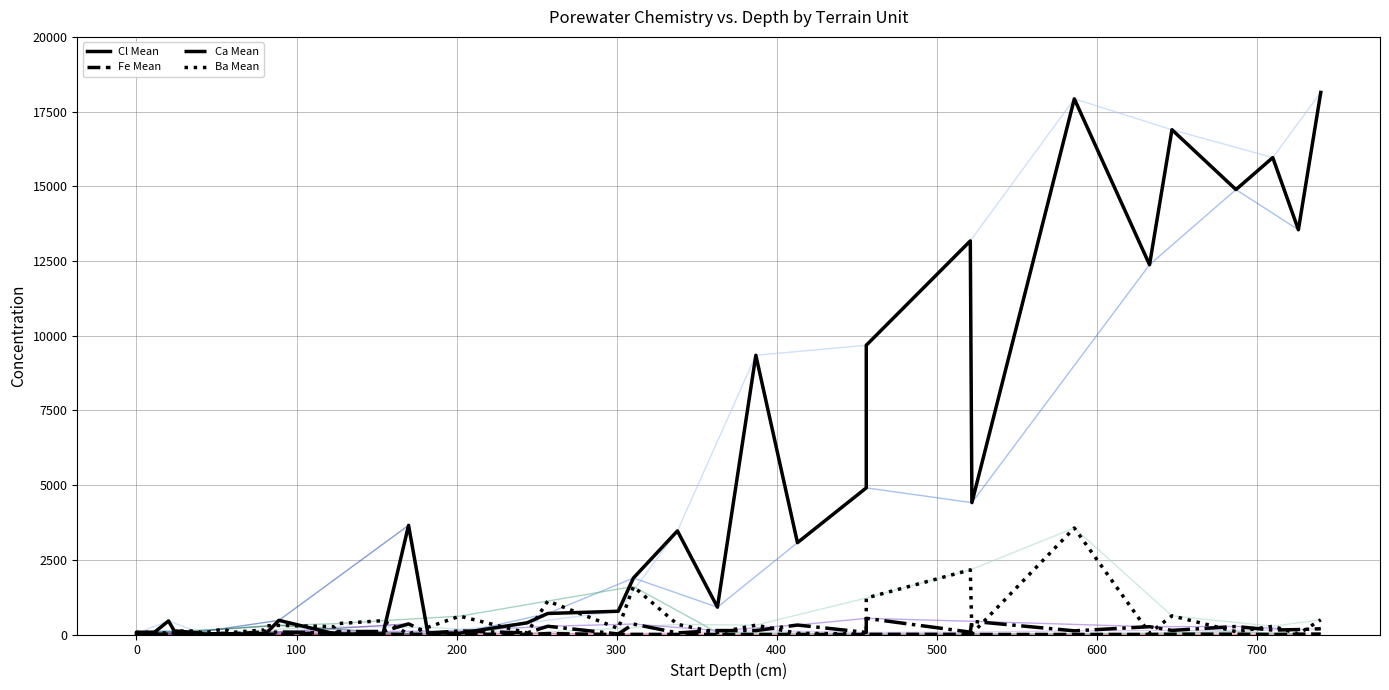

At how many categories does at least one series exceed 9829?

8